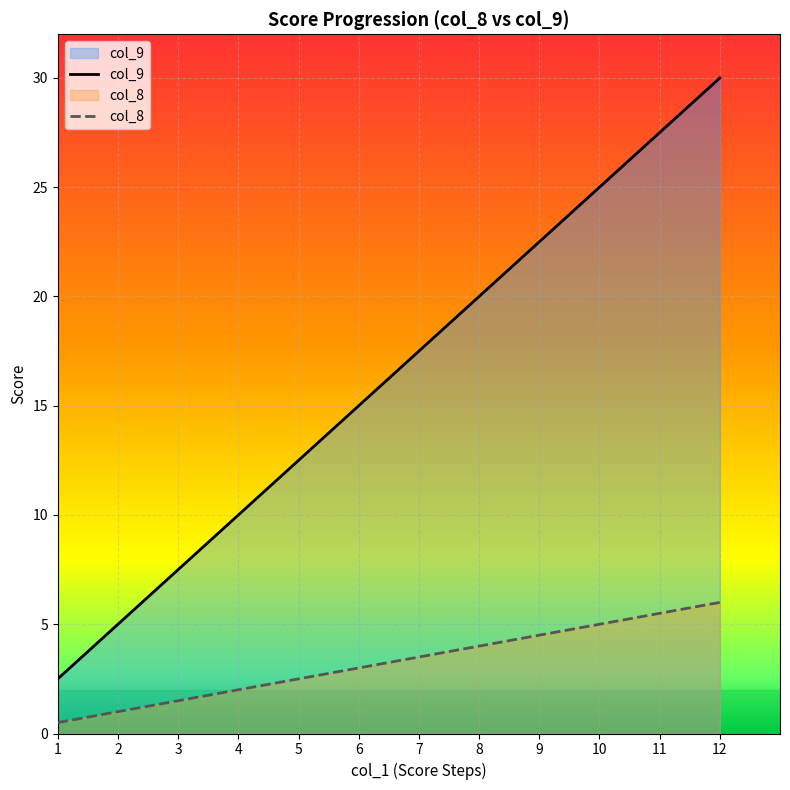

At how many categories does at least one series exceed 14?

7